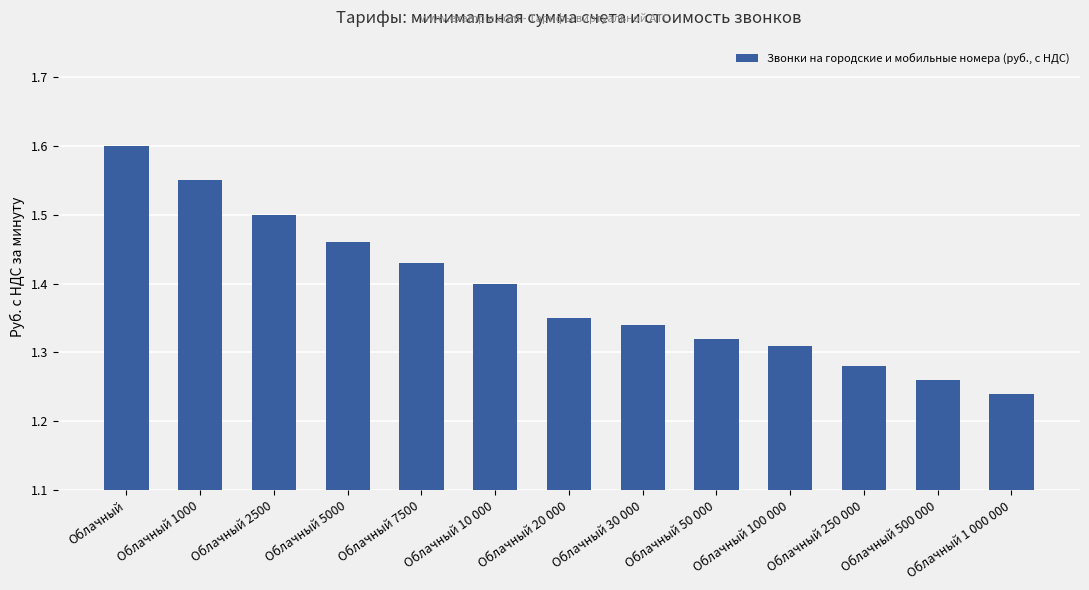

What is the sum of the values at Облачный 7500 and Облачный 10 000?

2.8